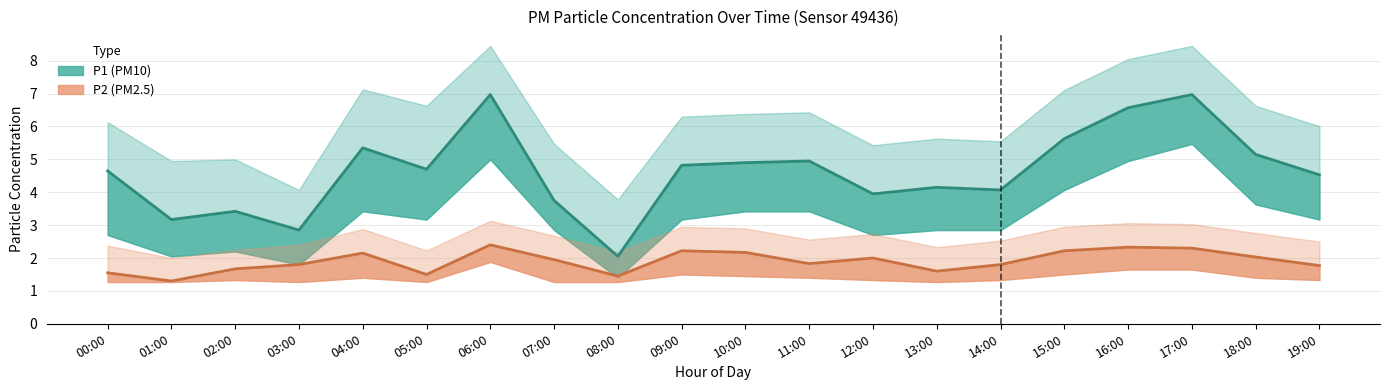

At which category does P1_upper reach its first local valley?

01:00